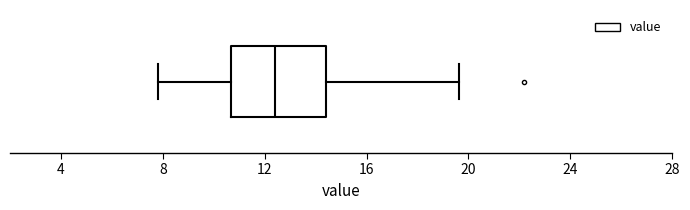

Transcribe this box plot: give where the median line is, the range the box spans, and where the two whiskers end, as read against the x-axis. The values are not printed on the chart, so give them approximately, as read against the axis.

median 12.5, box 10.5 to 14.5, whiskers 8.0 to 19.5